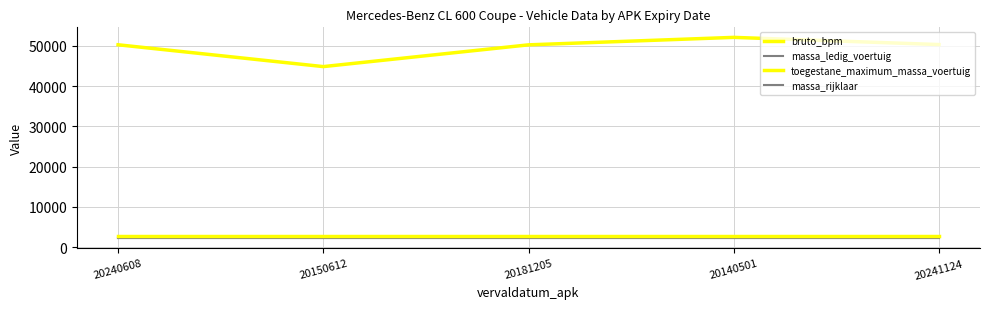

What is the average value of the toegestane_maximum_massa_voertuig series?

2720